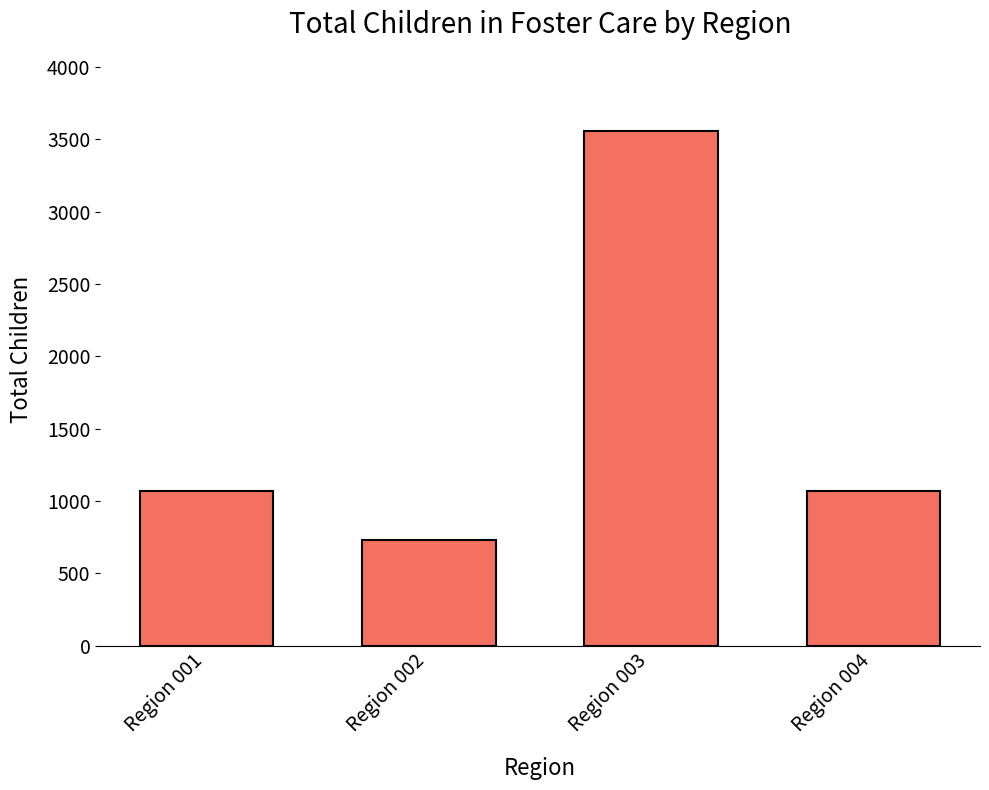

What is the value of the 3rd bar from the left?

3558